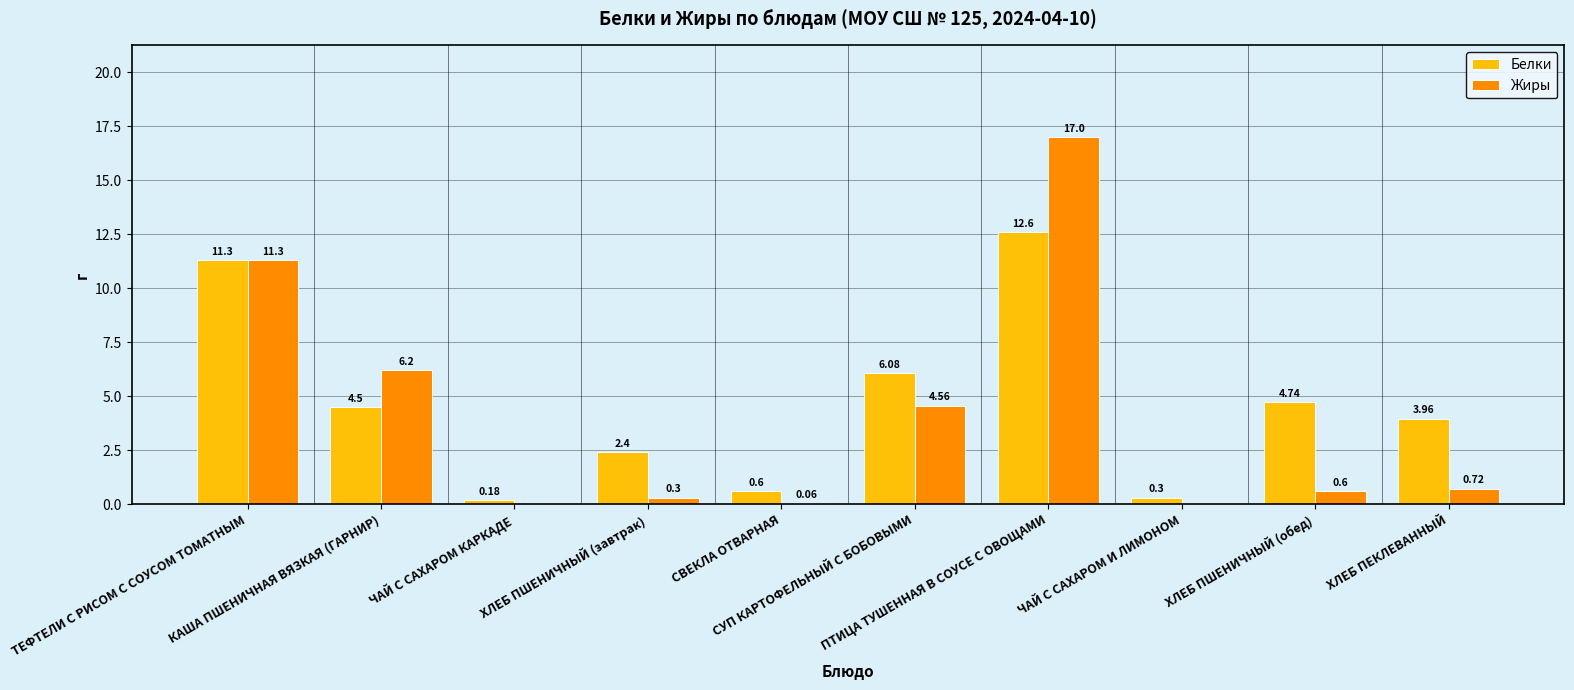

Count the number of categories in the chart.

10